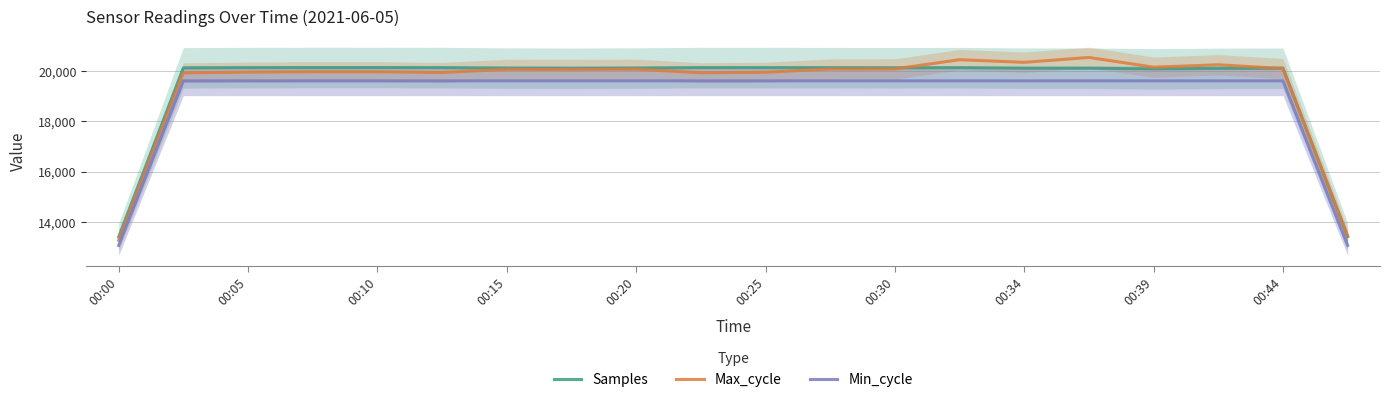

True or false: Max_cycle has more than 2 interior local peaks.

True